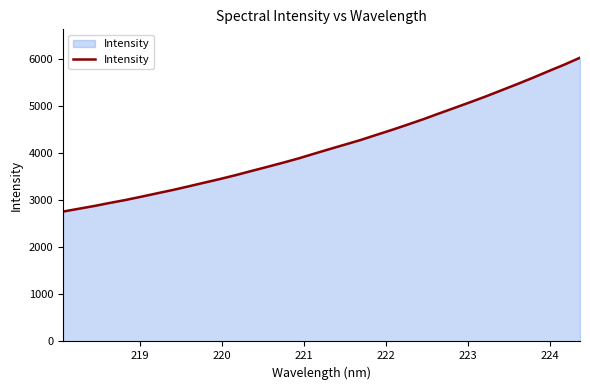

What is the difference between the maximum and minimum values?

3266.8